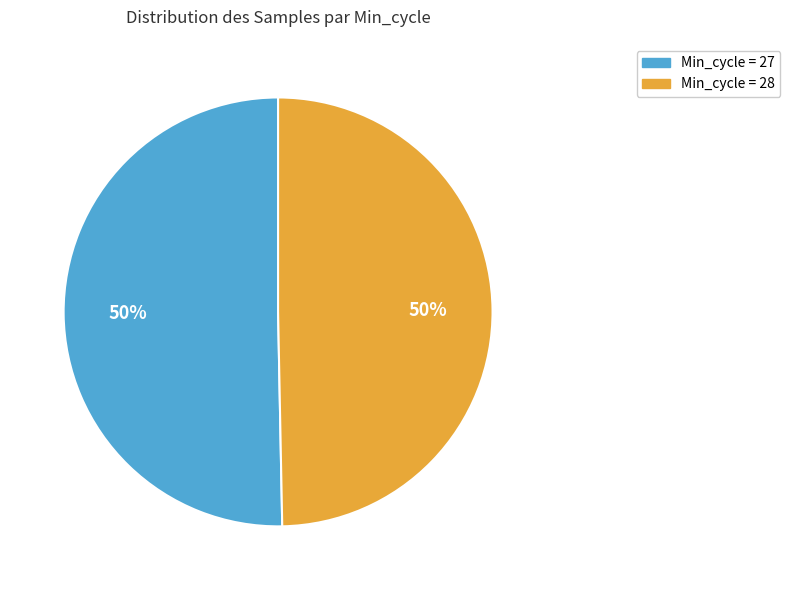

To the nearest percent, what is the average slice percentage?

50%